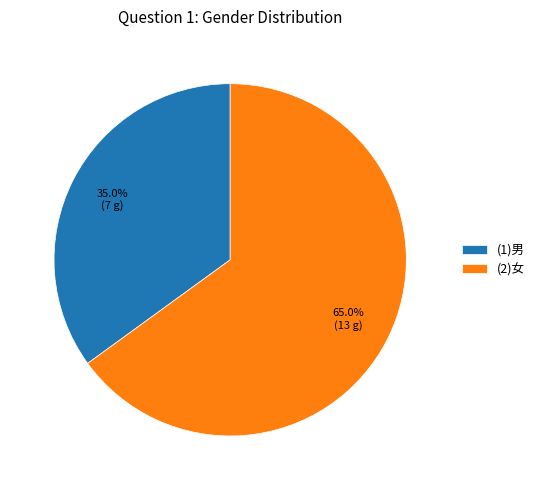

How many slices are in this pie chart?

2